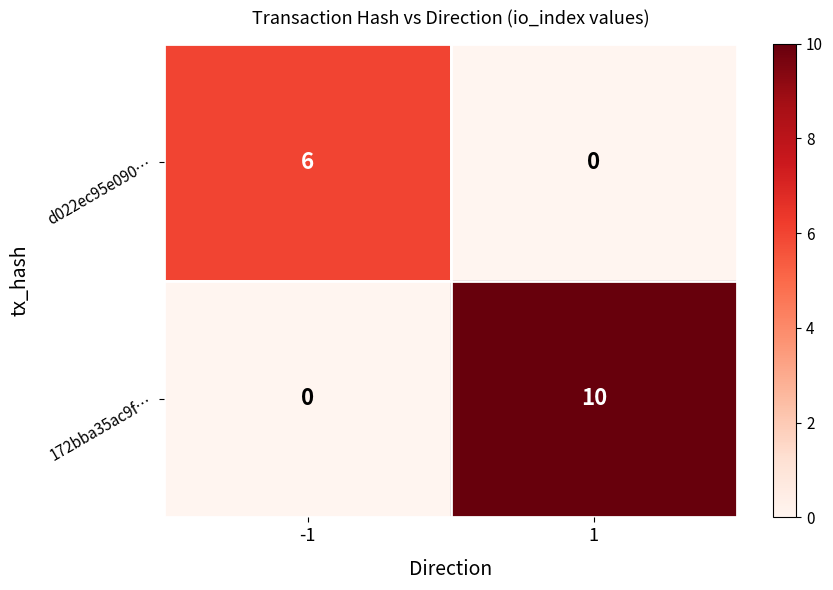

What is the difference between the 172bba35ac9f… values at -1 and 1?

10